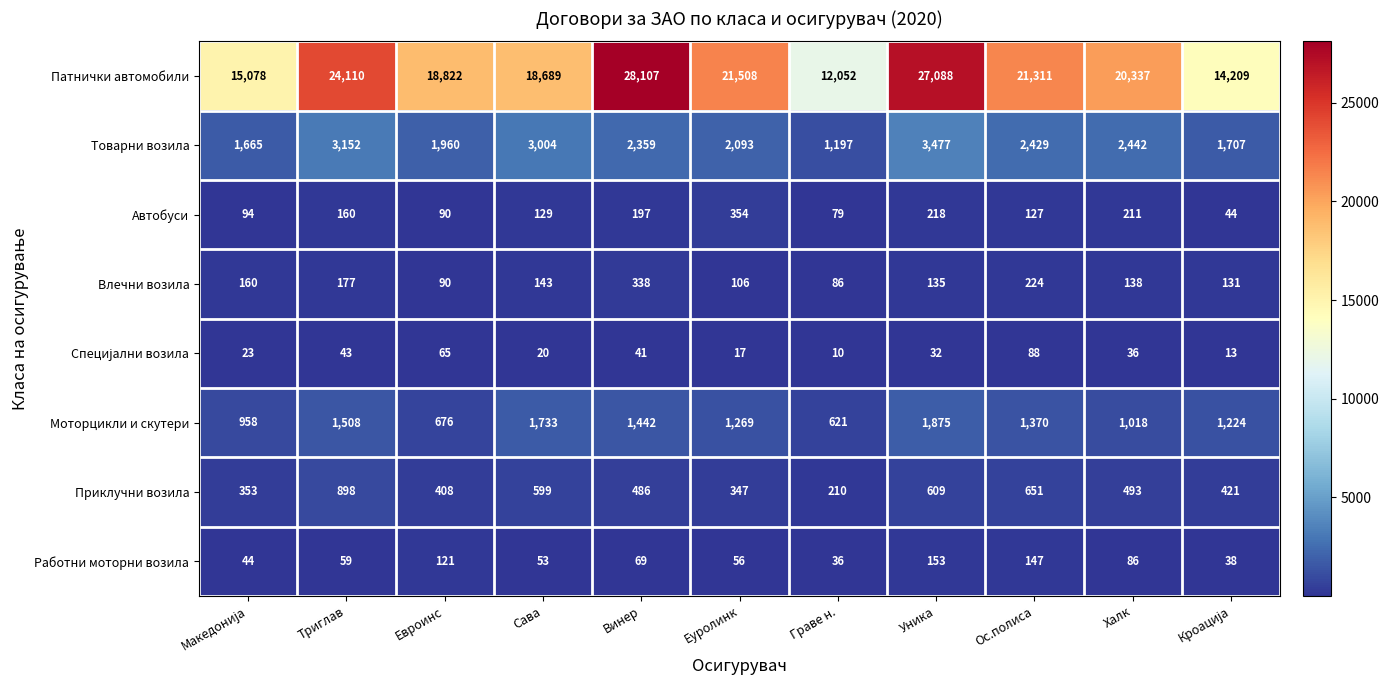

At how many categories does at least one series exceed 17592?

8